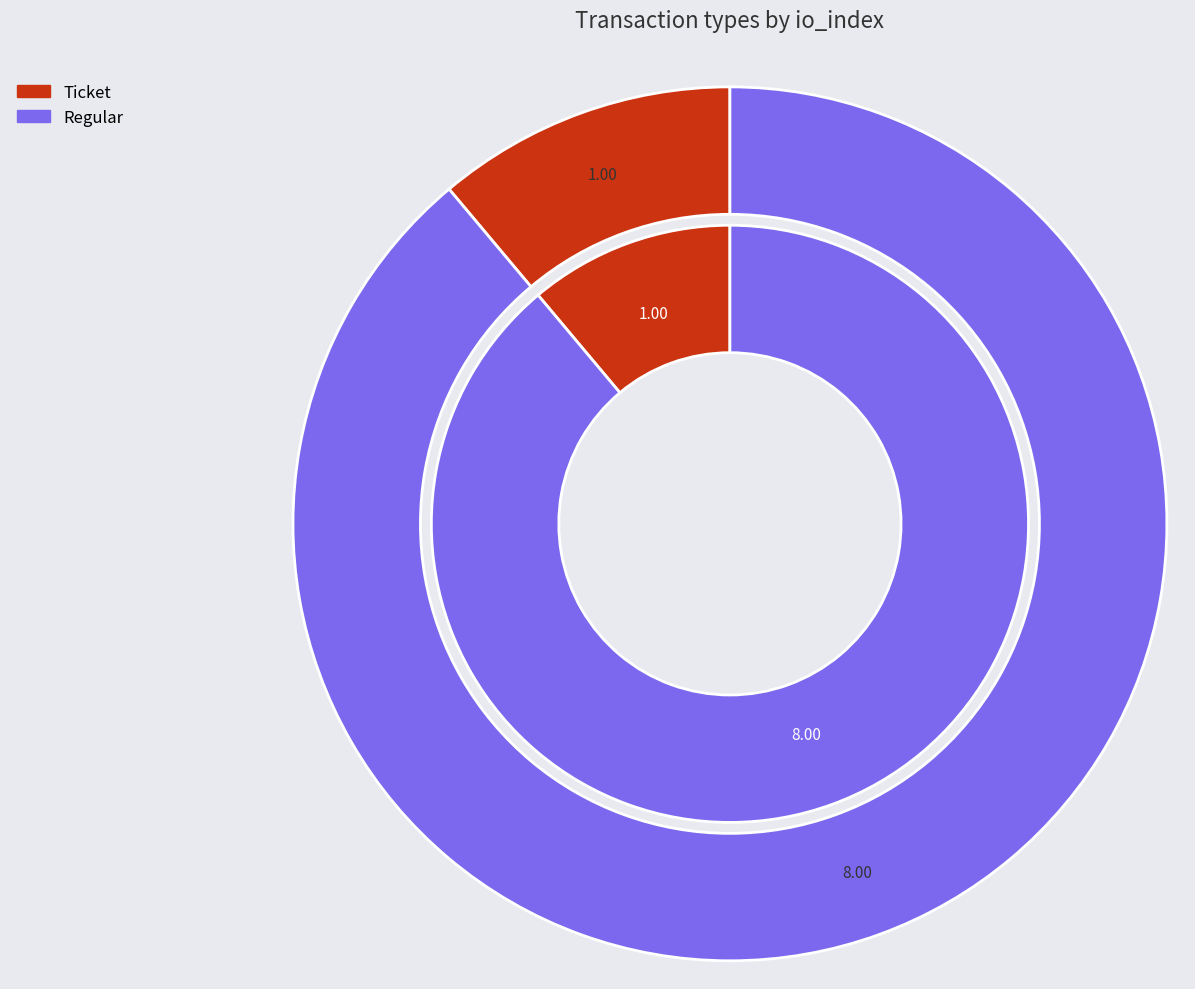

Does Ticket represent more than half of the total?

No